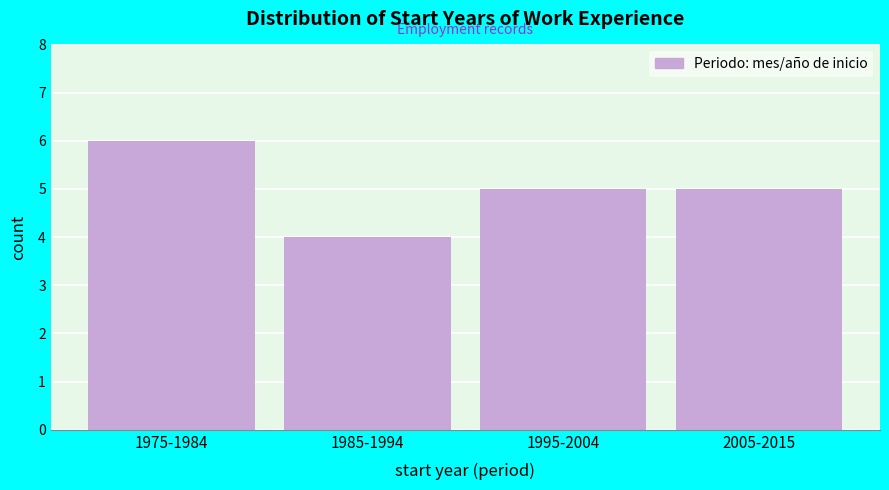

Reading left to right, list all the values displayed in this chart.

1975-1984=6	1985-1994=4	1995-2004=5	2005-2015=5